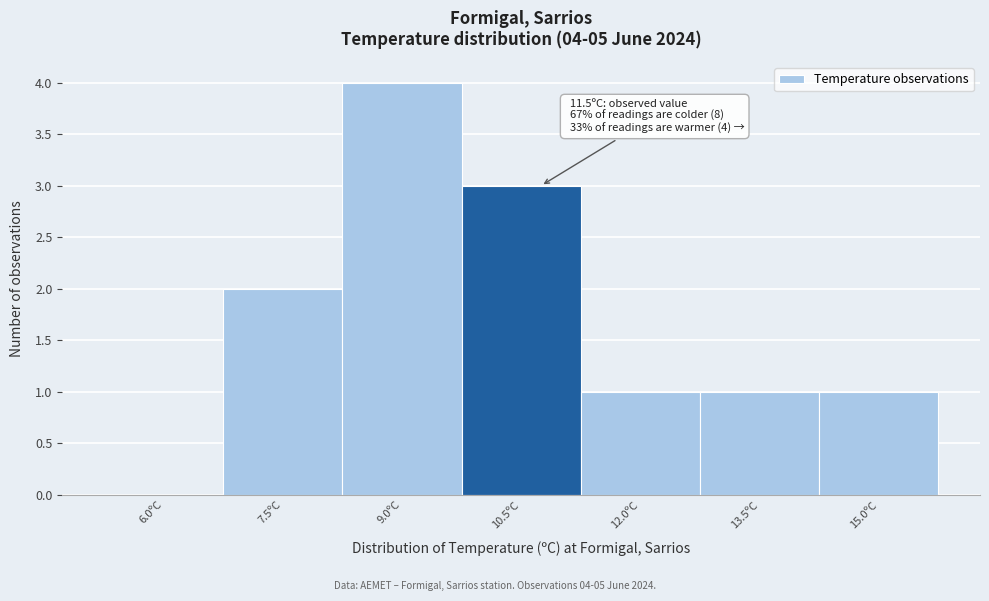

Reading left to right, extract all data points from this chart.

6.0ºC=0	7.5ºC=2	9.0ºC=4	10.5ºC=3	12.0ºC=1	13.5ºC=1	15.0ºC=1